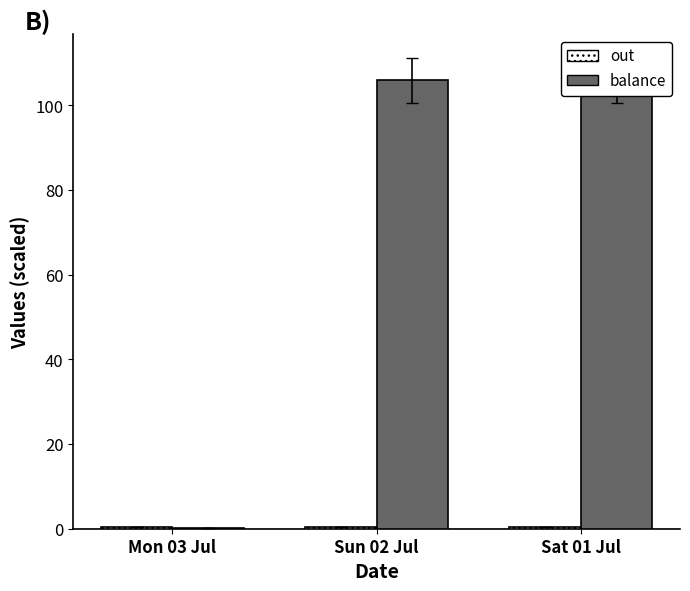

Is it true that balance equals 0.1 at Mon 03 Jul?

True